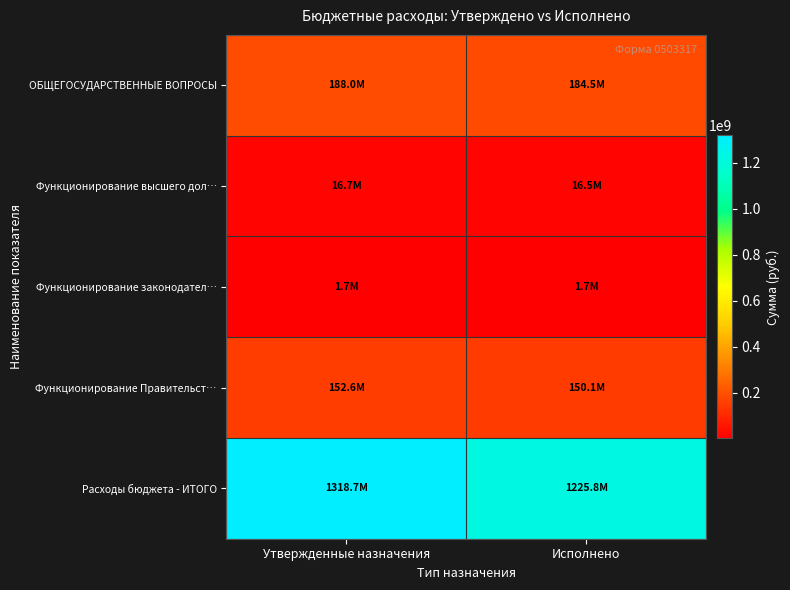

How many distinct data groups are displayed?

5